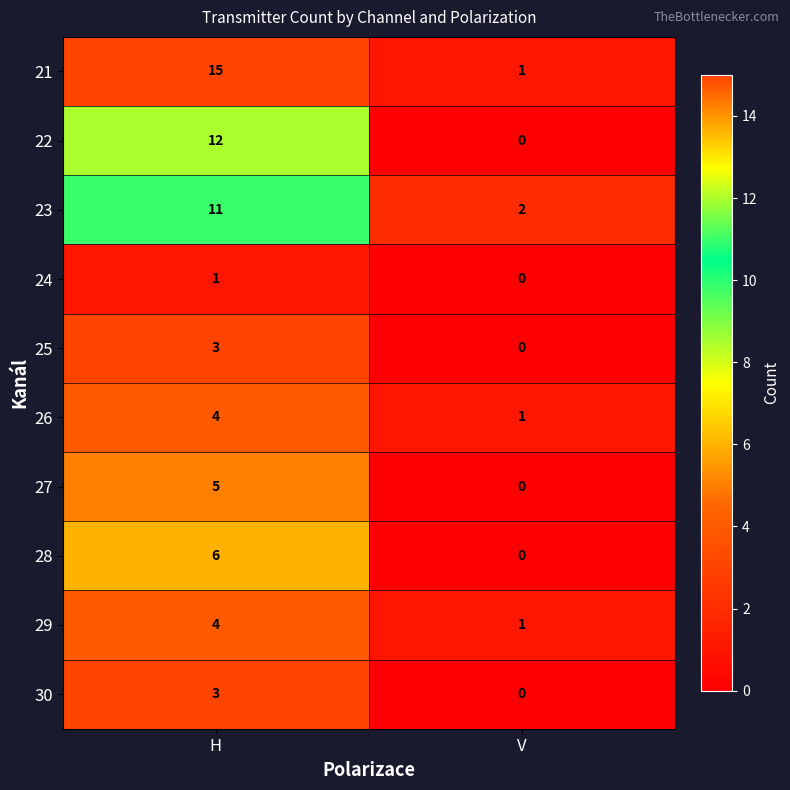

What is the difference between the 22 values at H and V?

12